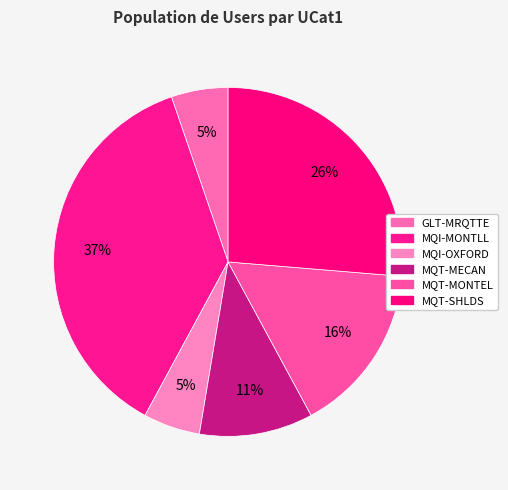

To the nearest percent, what percentage of the pie is MQT-MONTEL?

16%